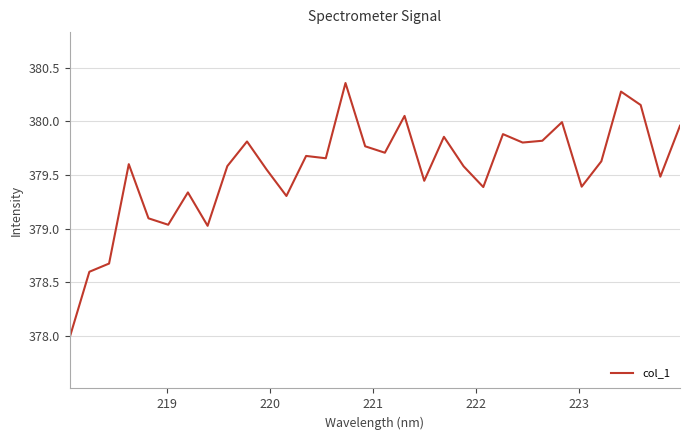

What is the minimum value shown in the chart?

378.0